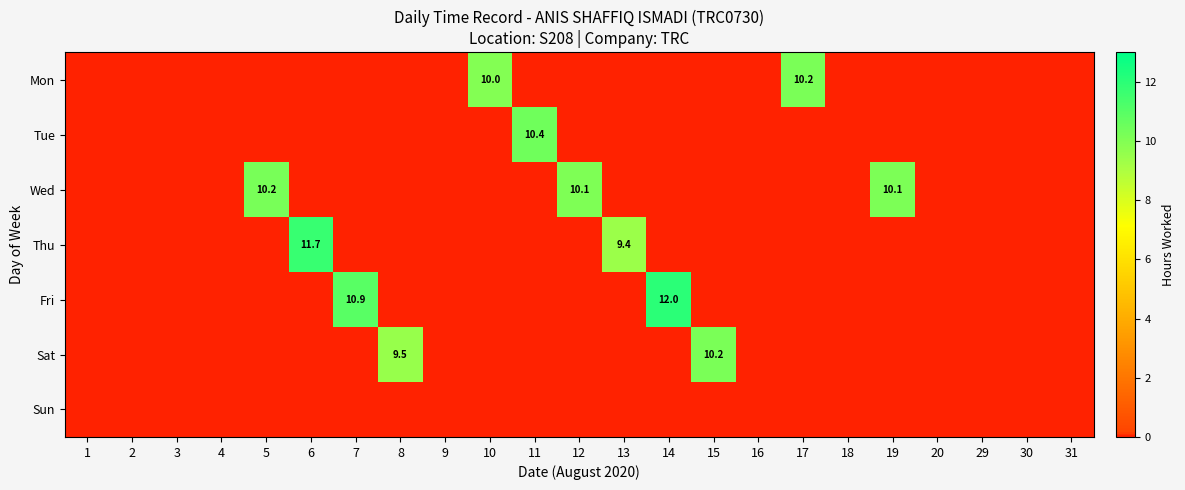

Rank the categories by Thu value from highest to lowest.

6, 13, 1, 2, 3, 4, 5, 7, 8, 9, 10, 11, 12, 14, 15, 16, 17, 18, 19, 20, 29, 30, 31